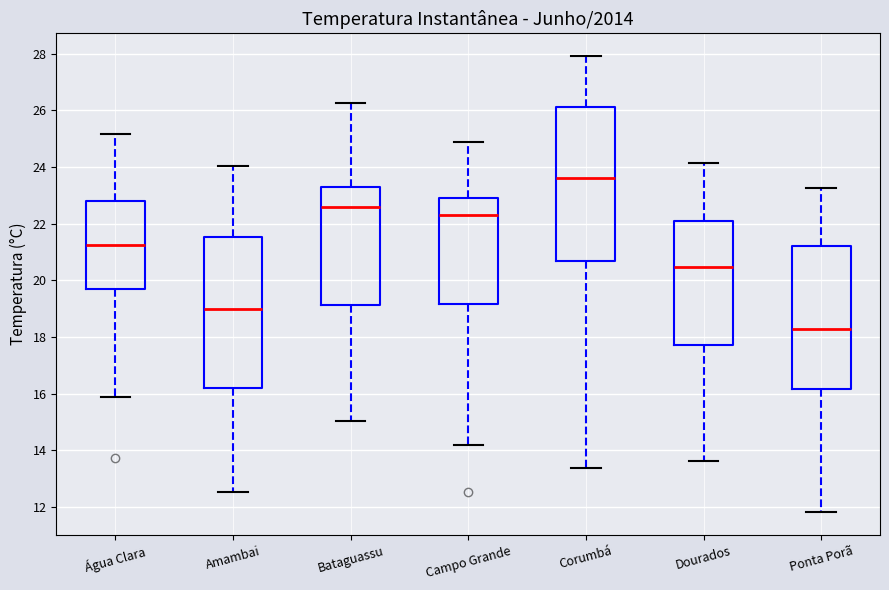

Where does the median line of the box for Campo Grande sit on the y-axis? The values are not printed on the chart, so give them approximately, as read against the axis.

22.4